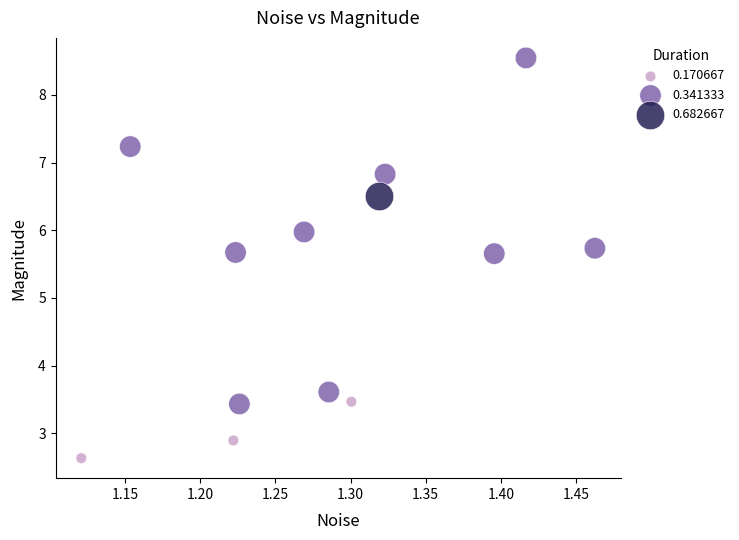

What are all the series names shown in the legend?

0.170667, 0.341333, 0.682667